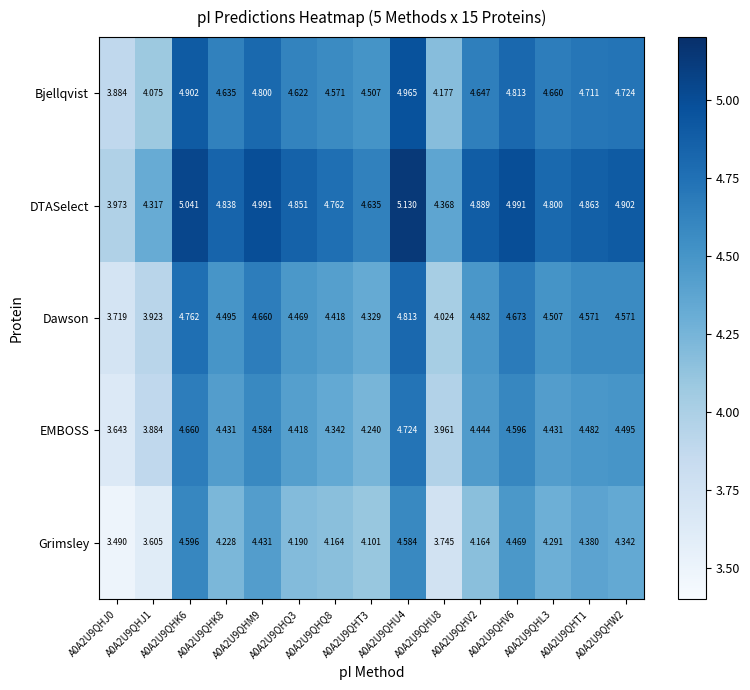

Between A0A2U9QHK6 and A0A2U9QHQ3, which series saw the biggest shift?

Grimsley